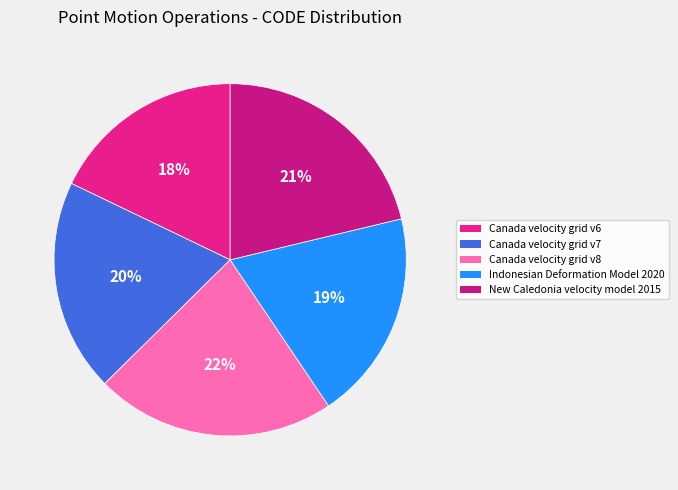

How many slices are in this pie chart?

5